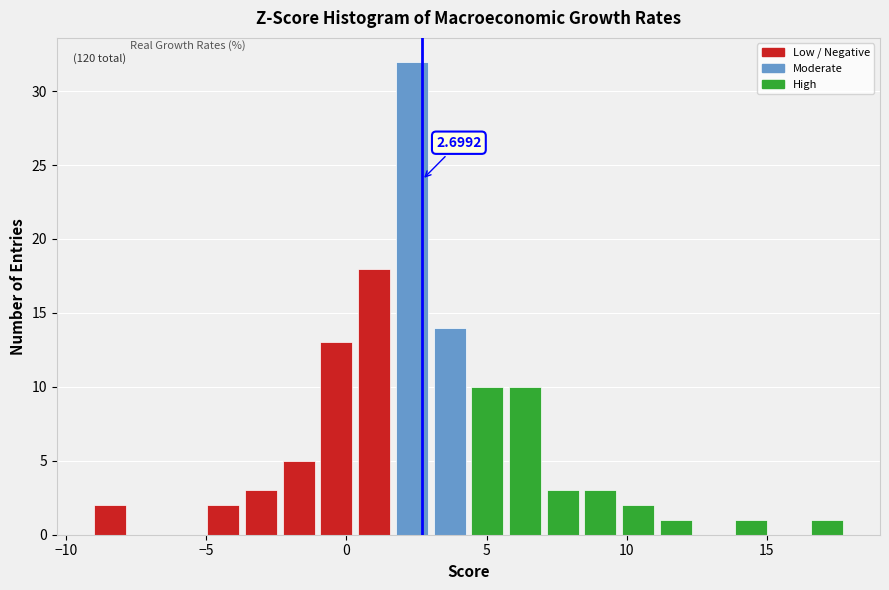

Around what value on the x-axis is the tallest bar? Give the approximate position of its centre, as read against the axis.

2.5